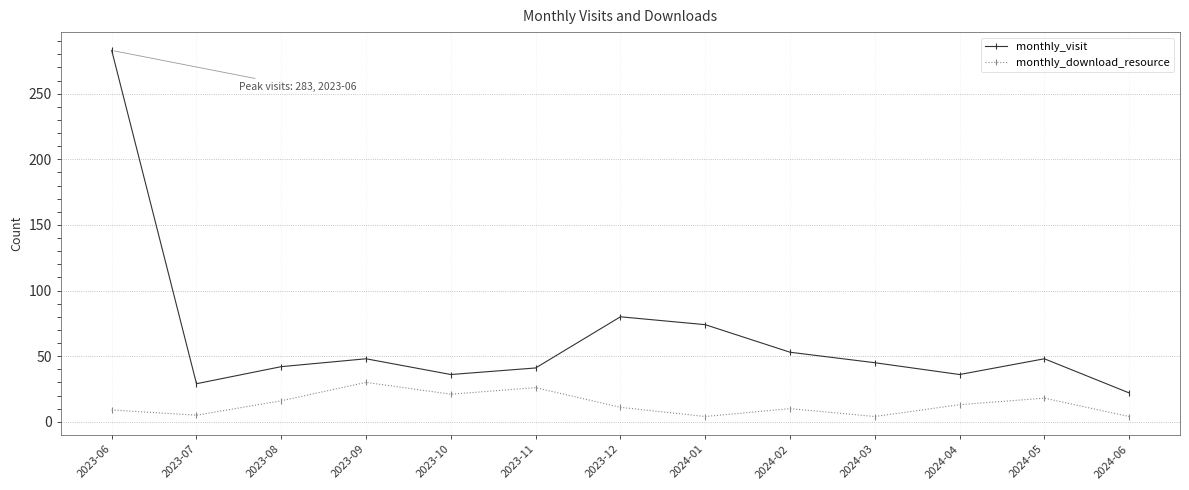

In monthly_visit, how many points are lower than both neighbors (excluding endpoints)?

3